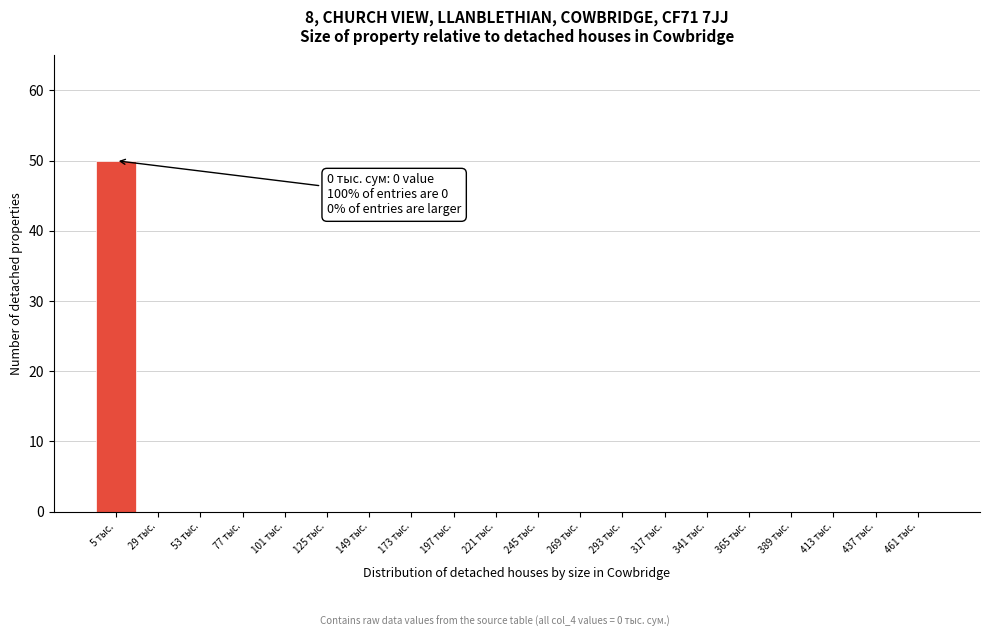

Reading left to right, what are all the values shown in this chart?

5 тыс.=50	29 тыс.=0	53 тыс.=0	77 тыс.=0	101 тыс.=0	125 тыс.=0	149 тыс.=0	173 тыс.=0	197 тыс.=0	221 тыс.=0	245 тыс.=0	269 тыс.=0	293 тыс.=0	317 тыс.=0	341 тыс.=0	365 тыс.=0	389 тыс.=0	413 тыс.=0	437 тыс.=0	461 тыс.=0